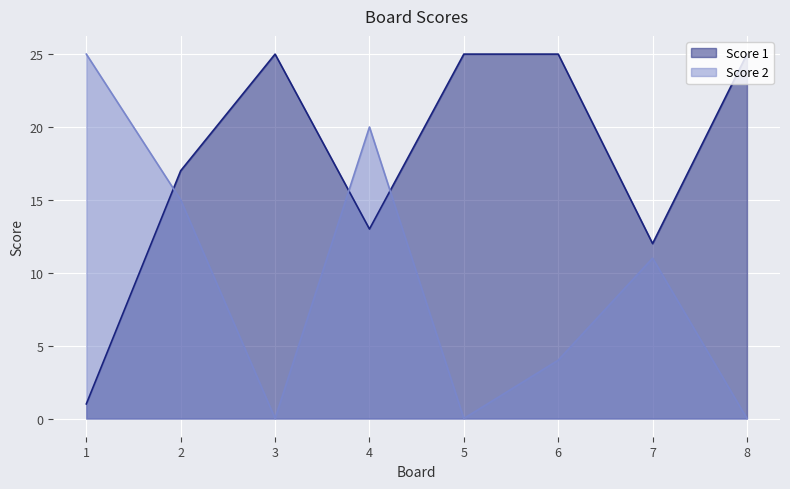

The value of Score 2 at 4 is 20. True or false?

True